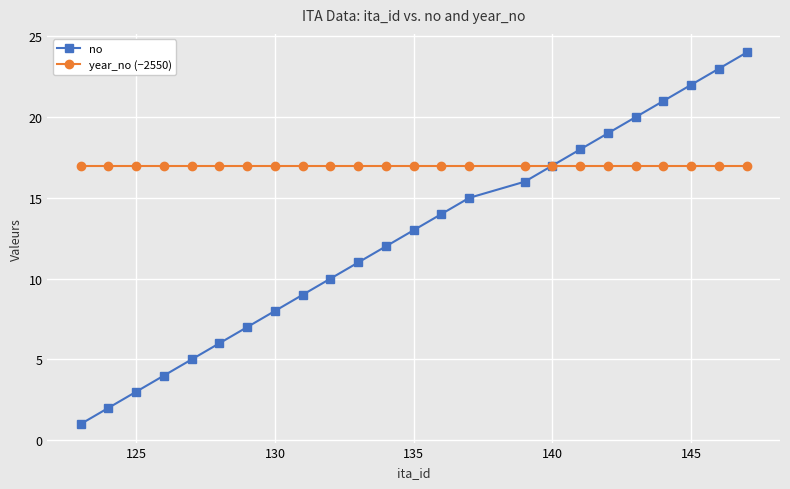

Which series has the largest range (max minus min)?

no